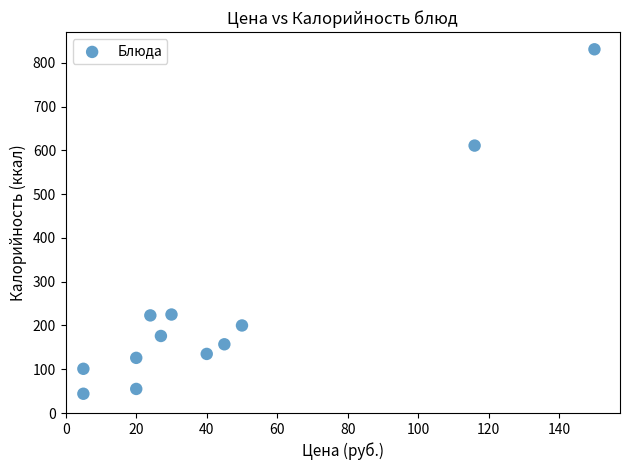

What Y value in the scatter plot is closest to 437?

611